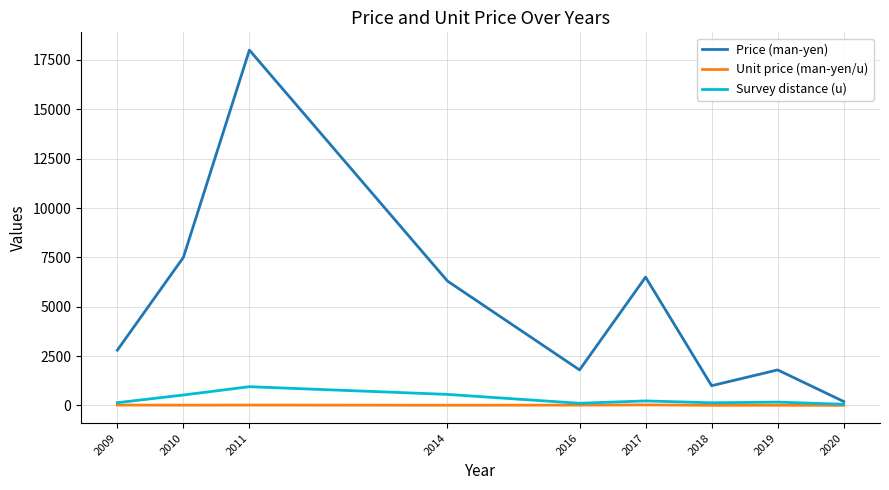

At which category does Price (man-yen) reach its first local peak?

2011